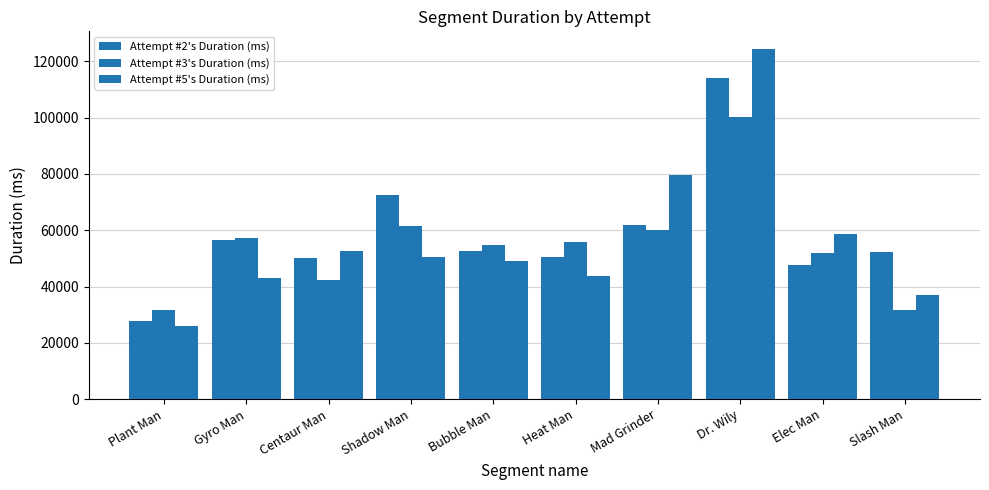

What position from the right is Slash Man?

1